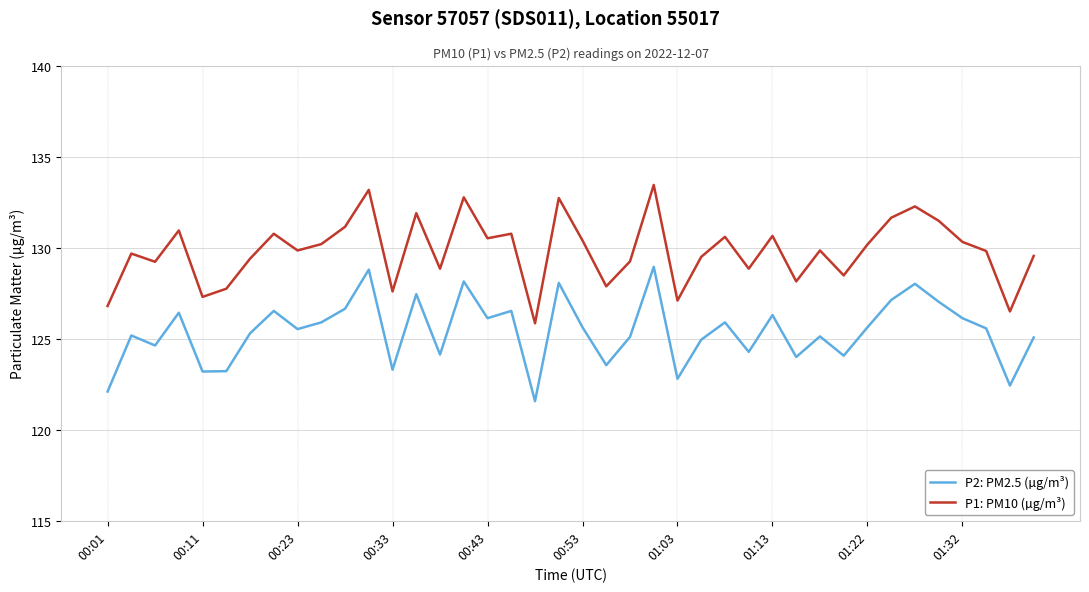

What is the difference between the maximum and minimum values in the P2: PM2.5 (µg/m³) series?

7.4